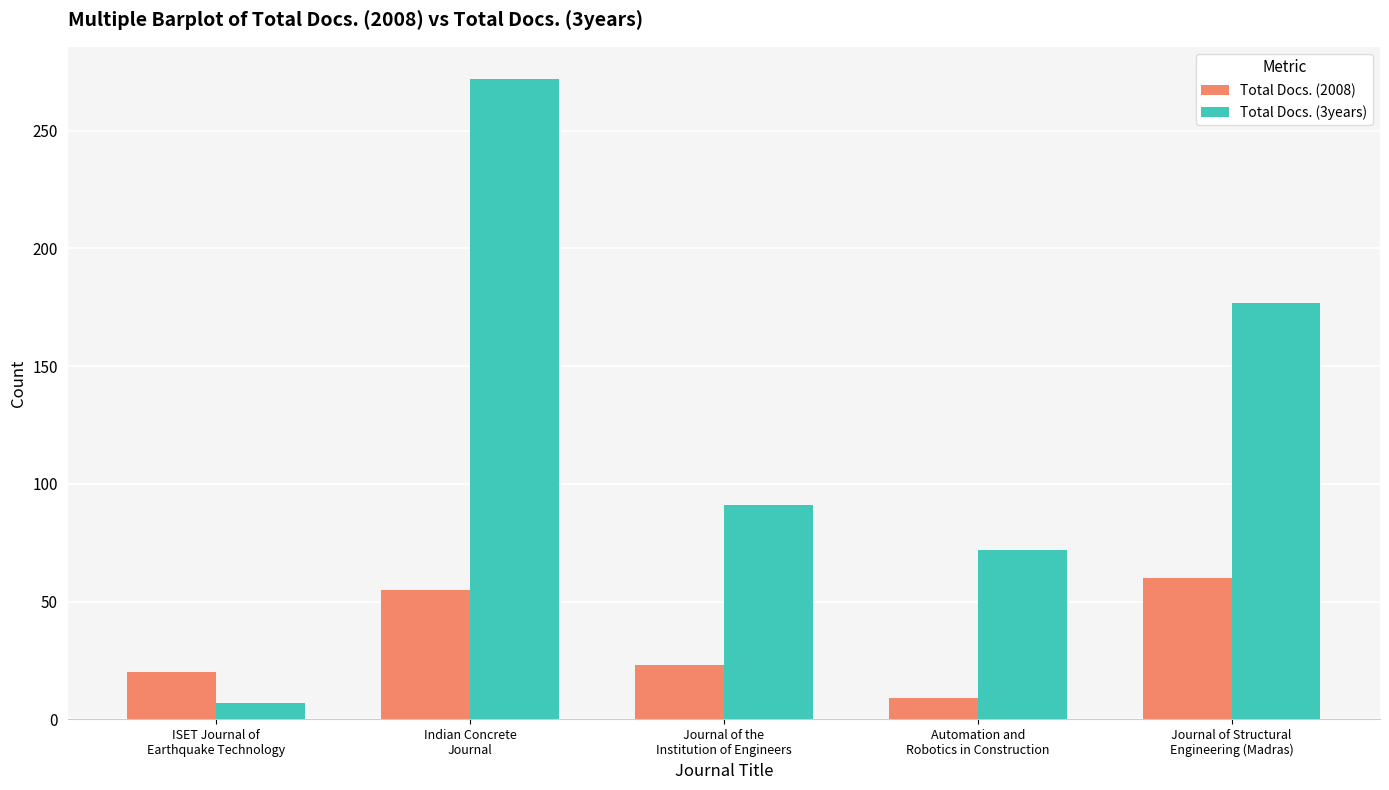

True or false: Total Docs. (2008) has a value of 20 at ISET Journal of
Earthquake Technology.

True